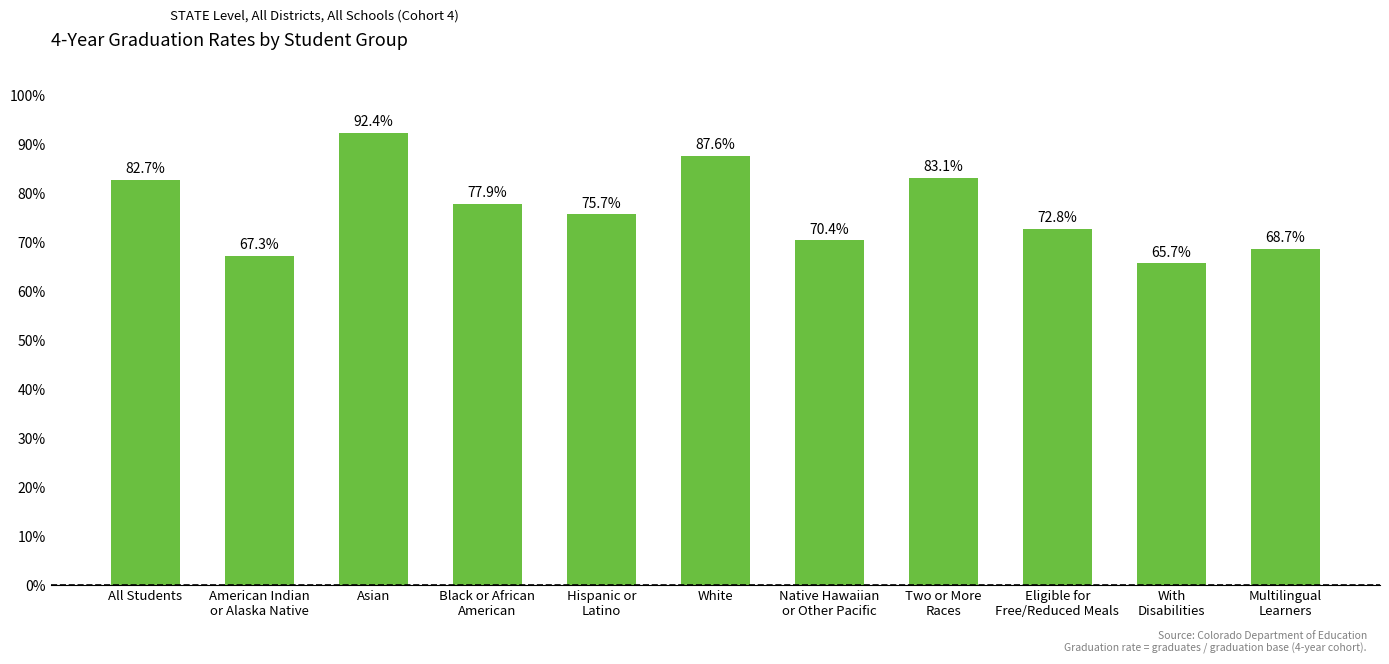

The chart shows a value of 1.4 at Hispanic or
Latino. True or false?

False